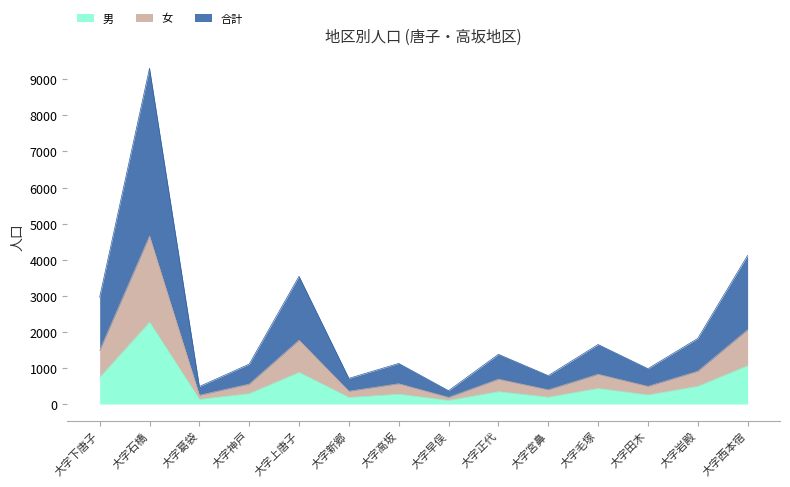

What is the highest value of the 男 series?

2265